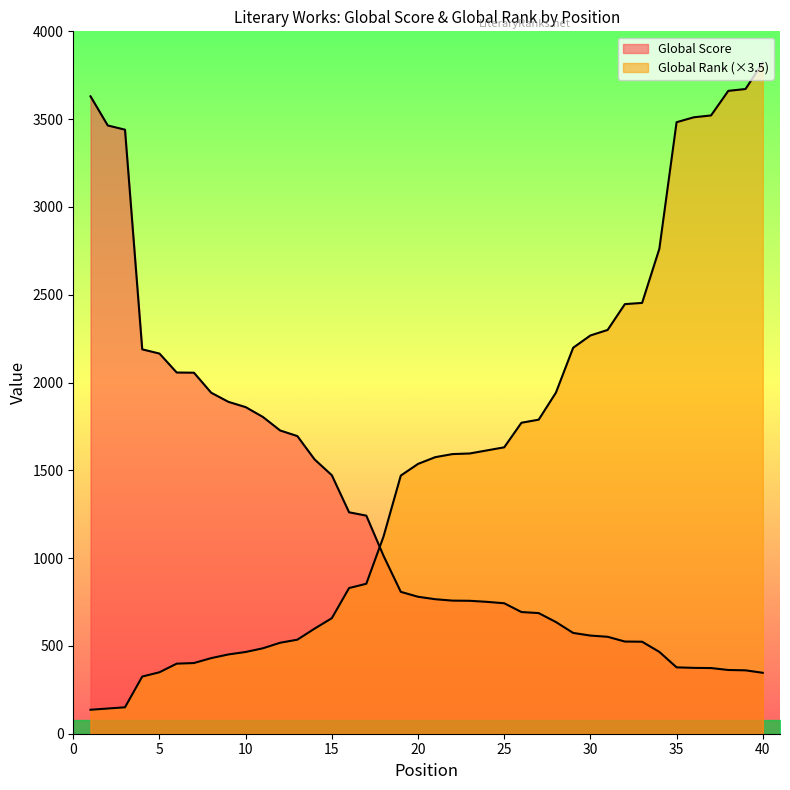

What is the minimum value shown in the chart?

136.5